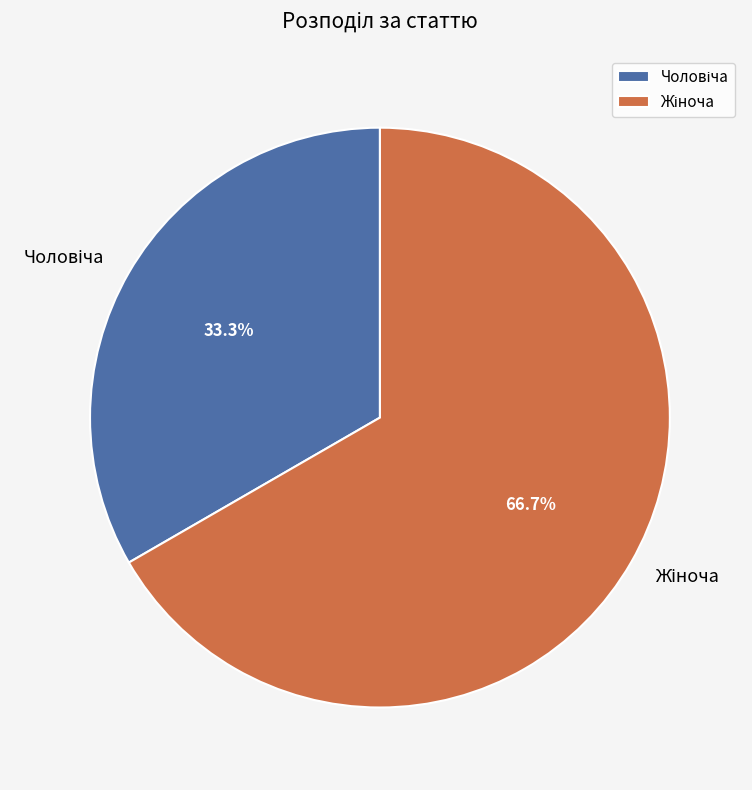

Is there a majority slice in this chart?

Yes